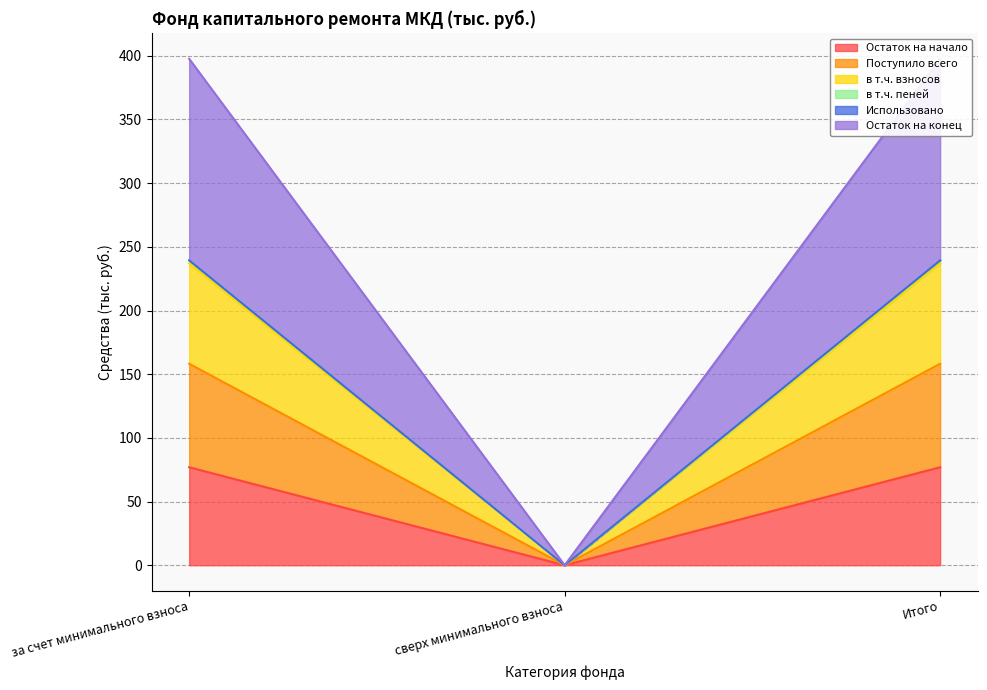

What position from the right is за счет минимального взноса?

3